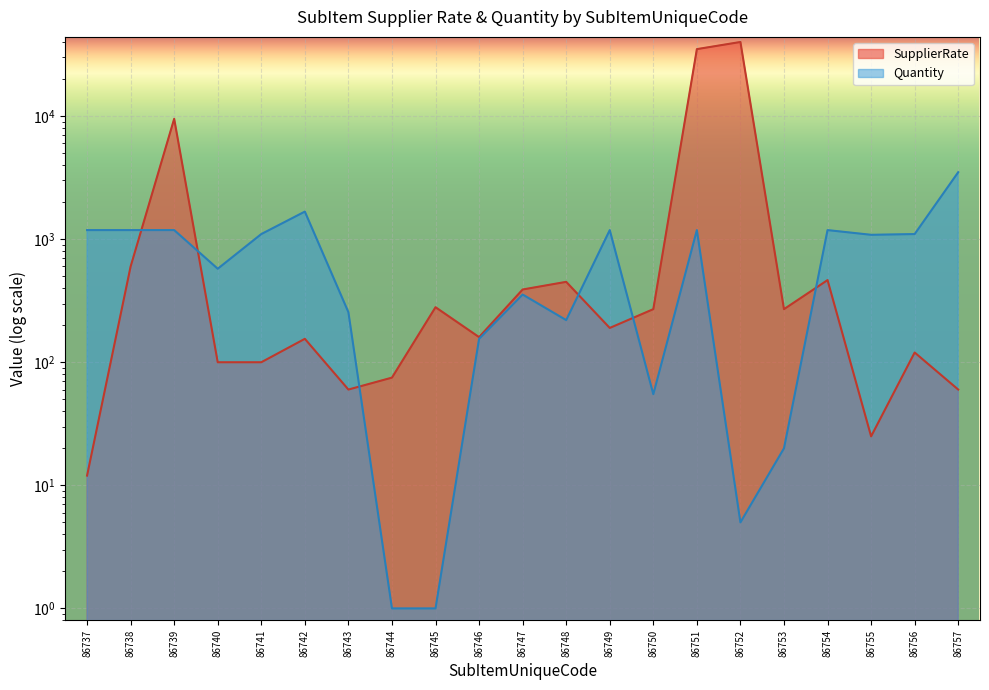

Count the number of data series in this chart.

2